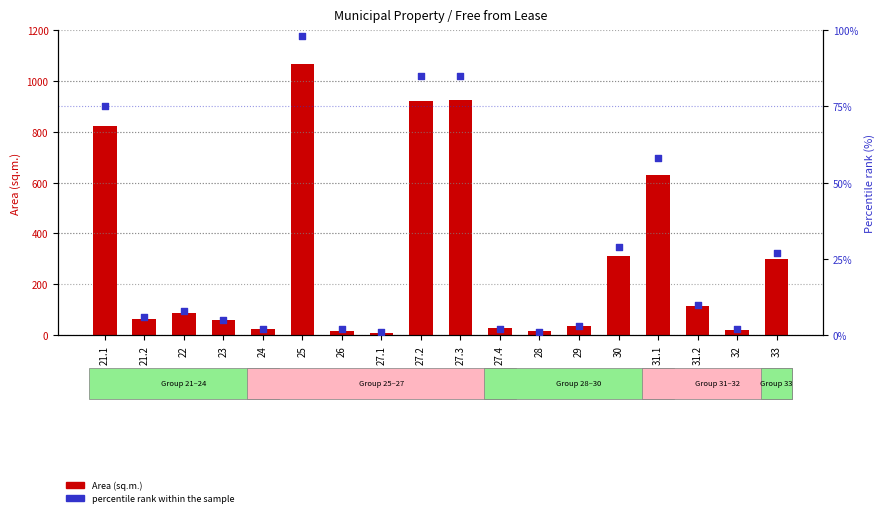

Which series has the largest total across all categories?

Area (sq.m.)